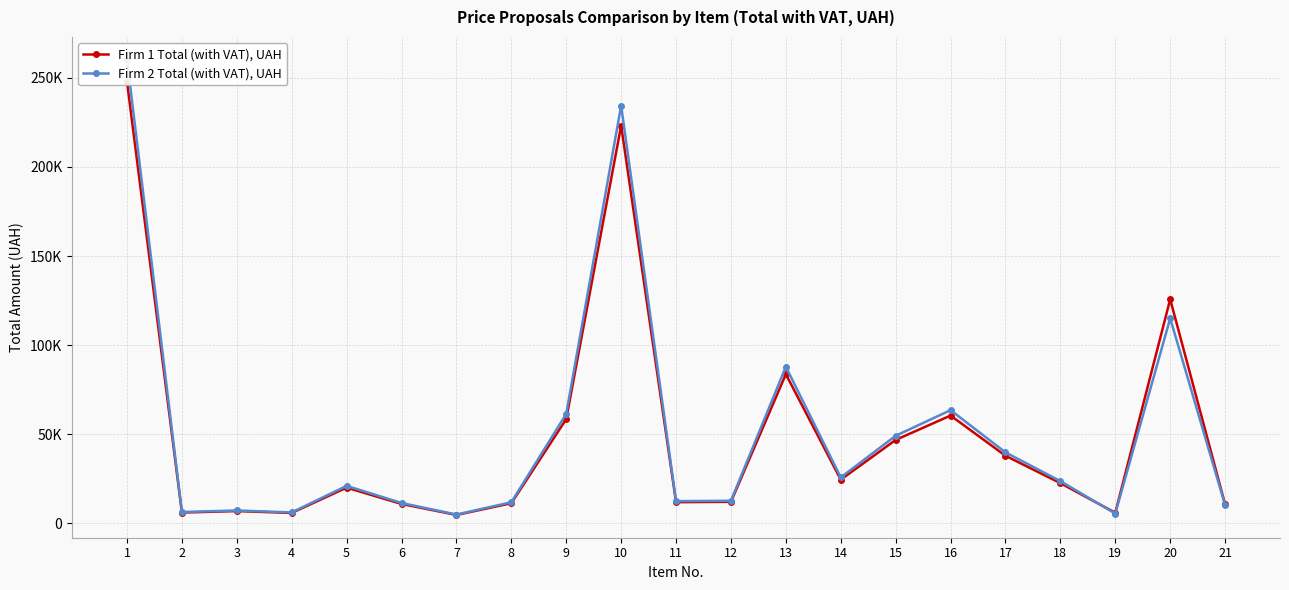

True or false: Firm 2 Total (with VAT), UAH has more than 2 interior local peaks.

True